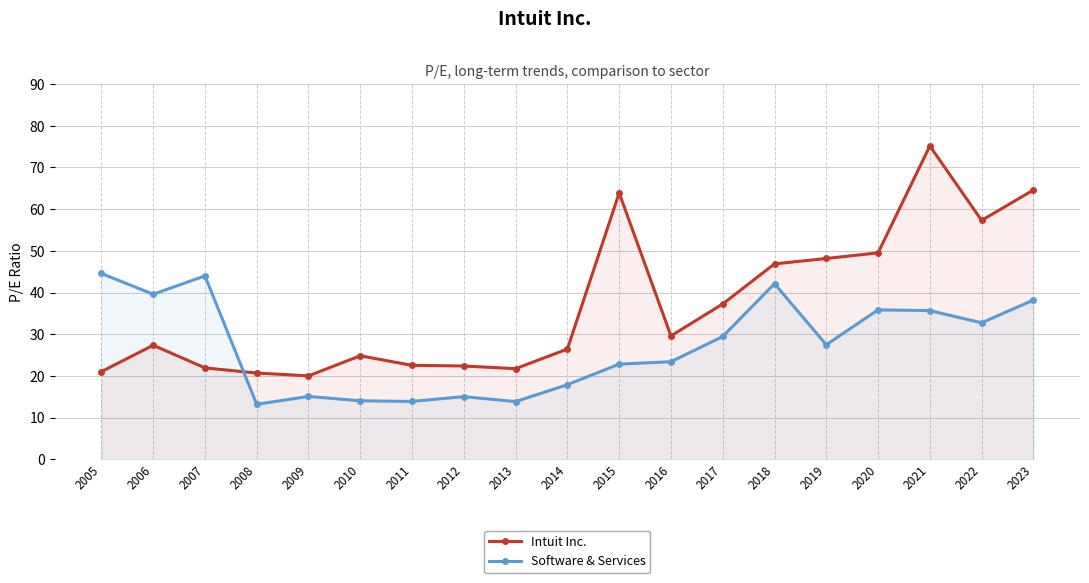

Does the chart display data point markers on the line(s)?

Yes